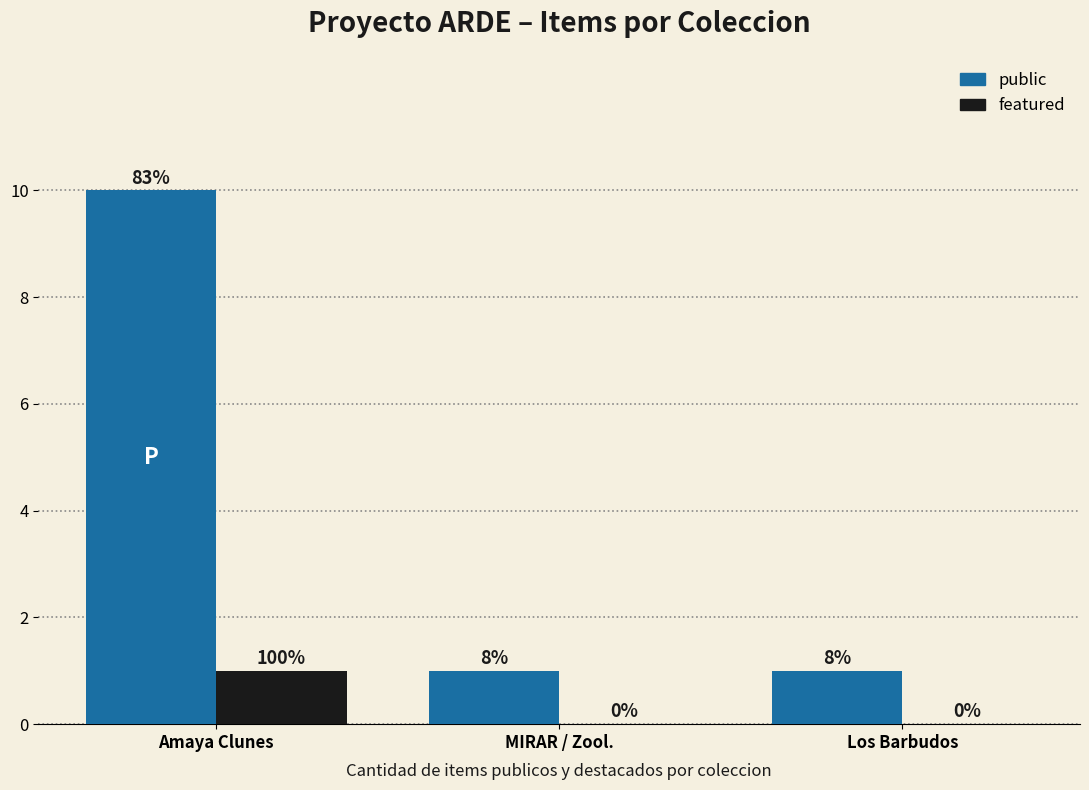

What are all the series names shown in the legend?

public, featured